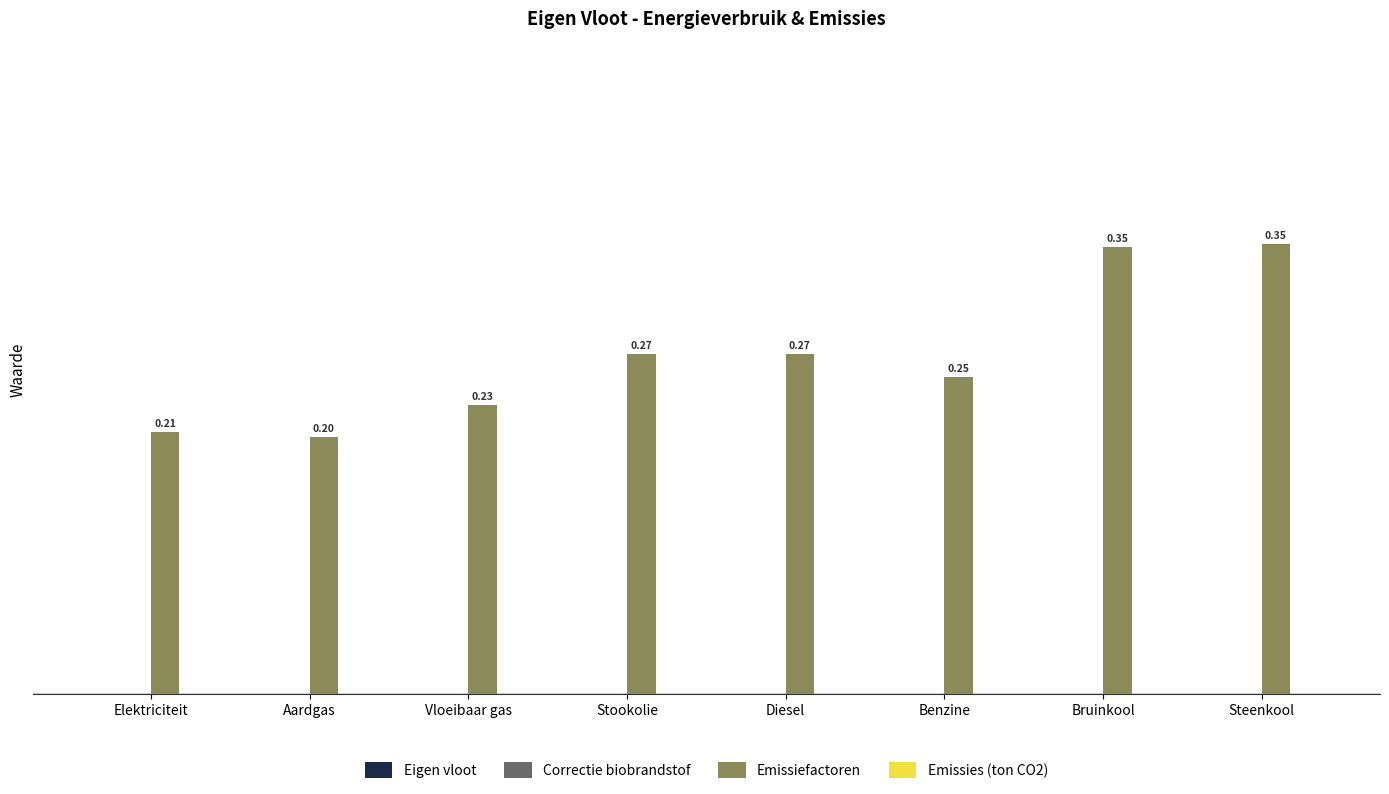

At which label is the value closest to 0?

Aardgas